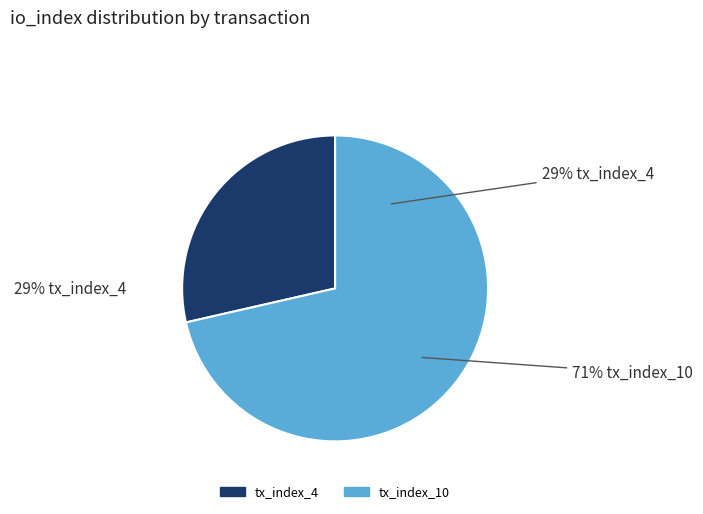

How many slices are in this pie chart?

2